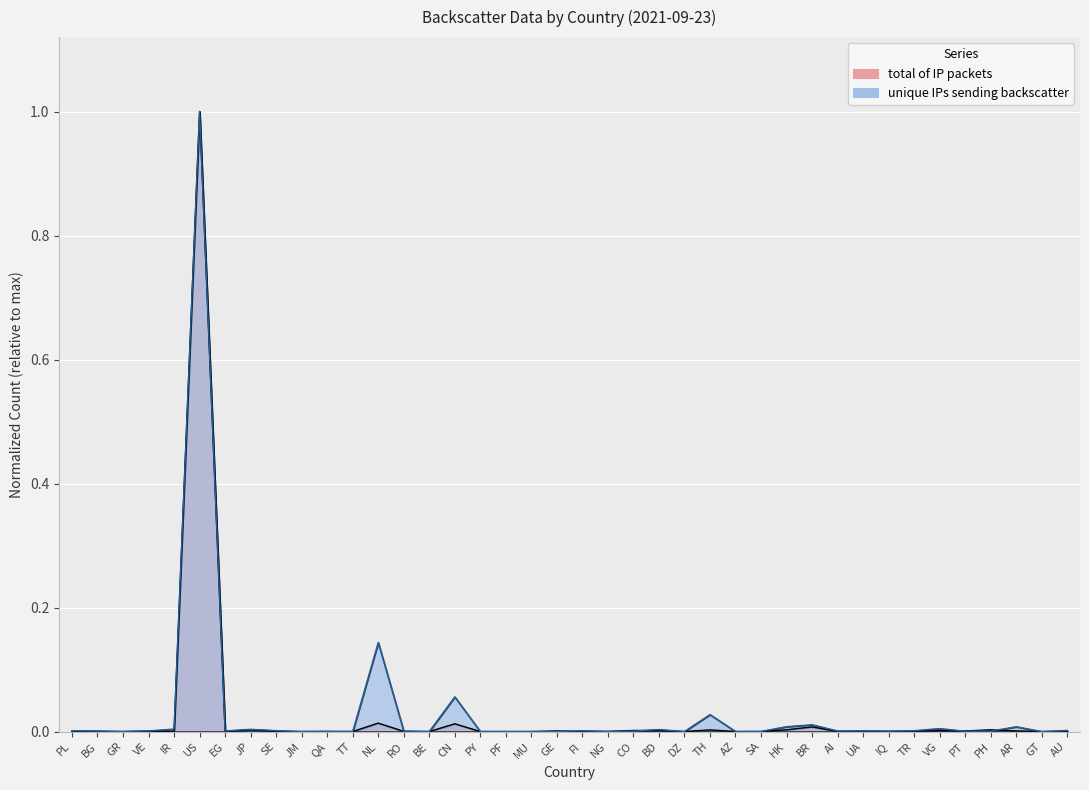

Is the value of unique IPs sending backscatter at IQ greater than the value of total of IP packets at CN?

No